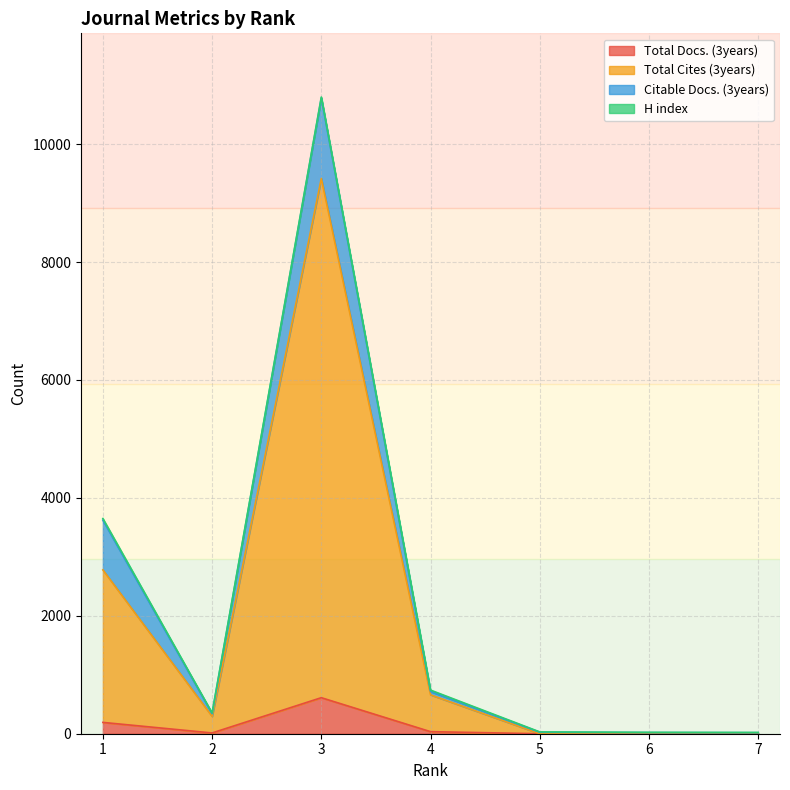

Does the chart display data point markers on the line(s)?

No